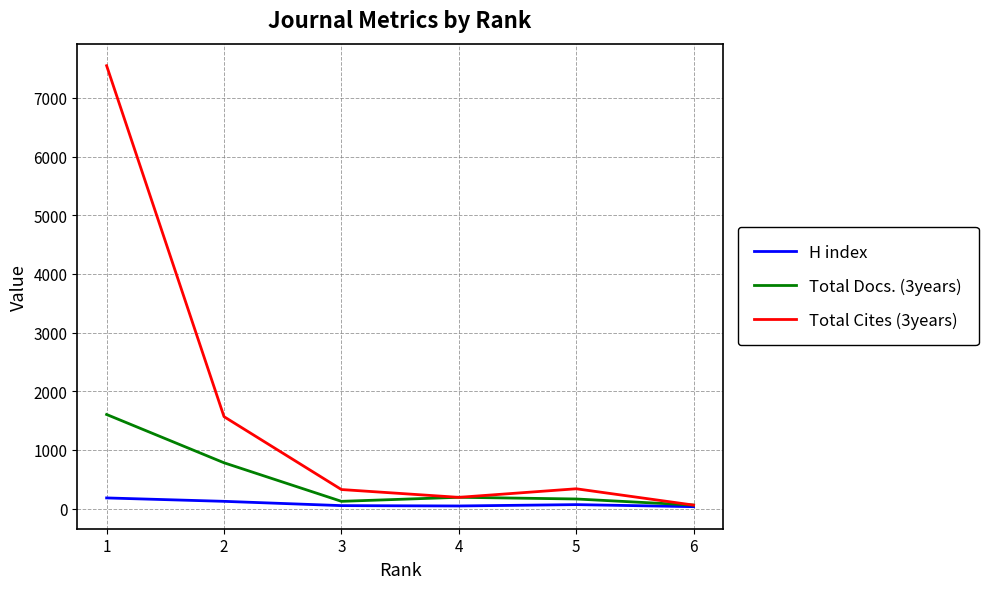

At how many categories does at least one series exceed 3721?

1